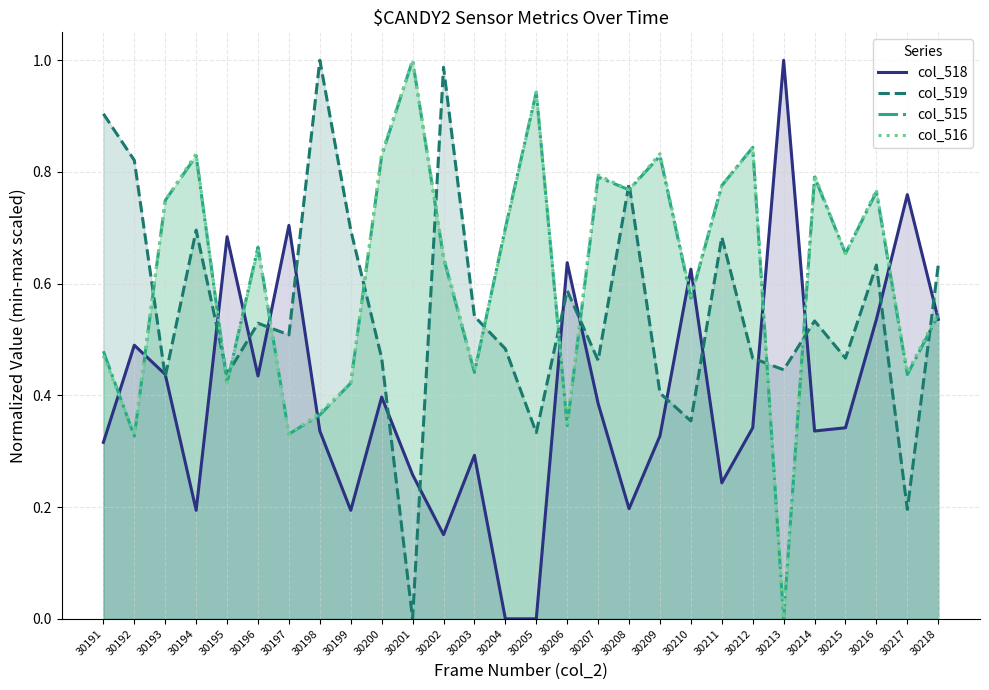

Reading left to right, list all the values displayed in this chart.

col_518: 0.3	0.5	0.4	0.2	0.7	0.4	0.7	0.3	0.2	0.4	0.3	0.2	0.3	0.0	0.0	0.6	0.4	0.2	0.3	0.6	0.2	0.3	1.0	0.3	0.3	0.5	0.8	0.5
col_519: 0.9	0.8	0.4	0.7	0.4	0.5	0.5	1.0	0.7	0.5	0.0	1.0	0.5	0.5	0.3	0.6	0.5	0.8	0.4	0.4	0.7	0.5	0.4	0.5	0.5	0.6	0.2	0.6
col_515: 0.5	0.3	0.7	0.8	0.4	0.7	0.3	0.4	0.4	0.8	1.0	0.6	0.4	0.7	0.9	0.3	0.8	0.8	0.8	0.6	0.8	0.8	0.0	0.8	0.7	0.8	0.4	0.5
col_516: 0.5	0.3	0.7	0.8	0.4	0.7	0.3	0.4	0.4	0.8	1.0	0.7	0.4	0.7	0.9	0.3	0.8	0.8	0.8	0.6	0.8	0.8	0.0	0.8	0.7	0.8	0.4	0.5